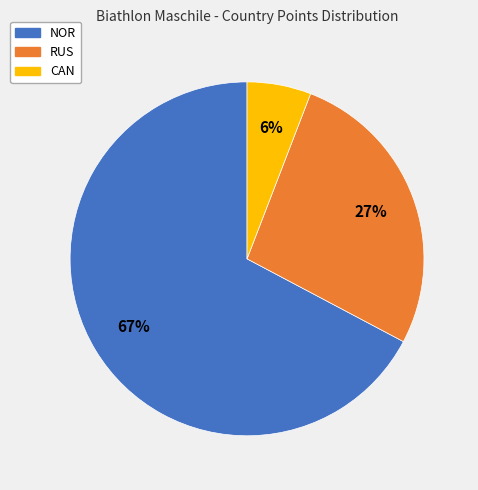

Do NOR and CAN together represent more than half of the pie?

Yes